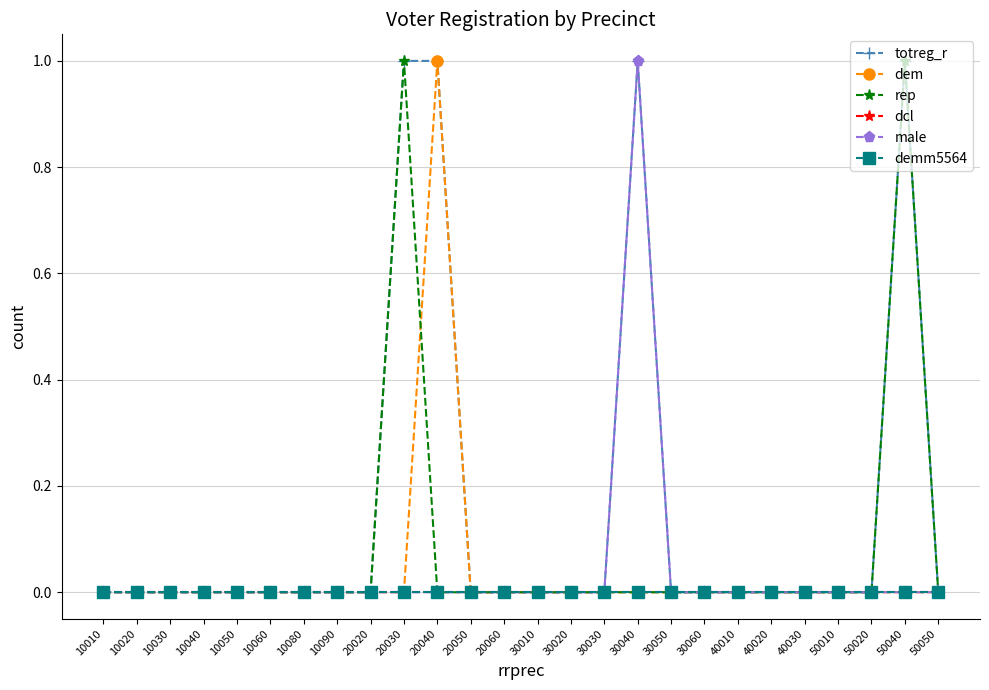

Is this an area chart (filled region under the line)?

No